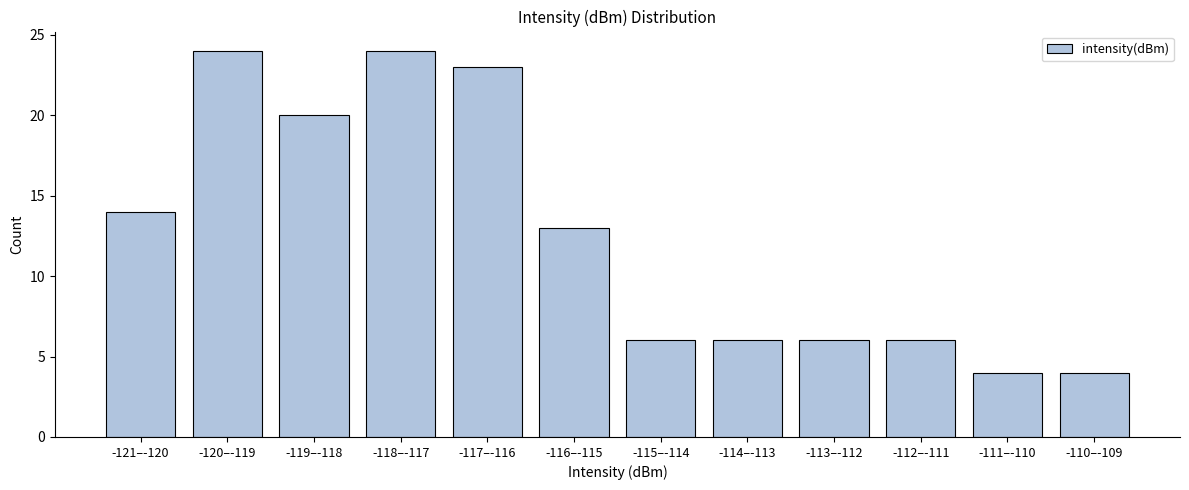

Reading left to right, what are all the values shown in this chart?

14	24	20	24	23	13	6	6	6	6	4	4